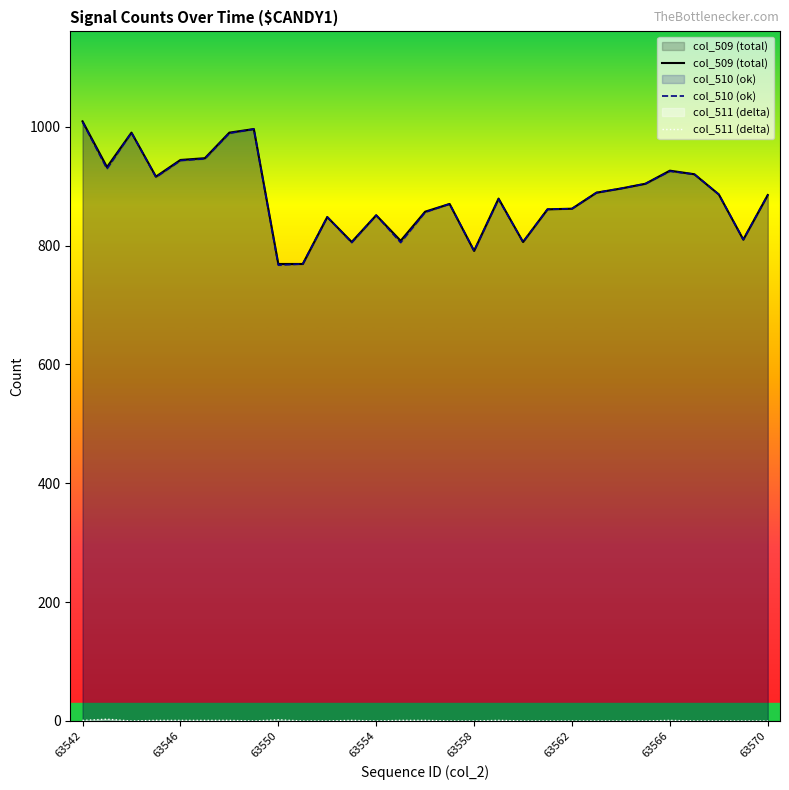

What are all the series names shown in the legend?

col_509 (total), col_510 (ok), col_511 (delta)